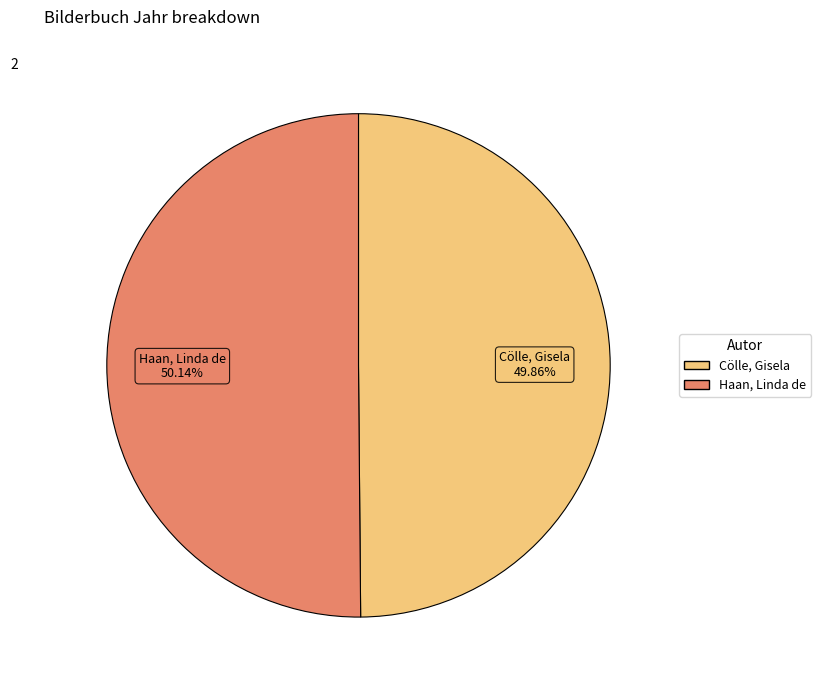

Is the sum of Haan, Linda de and Cölle, Gisela greater than half?

Yes